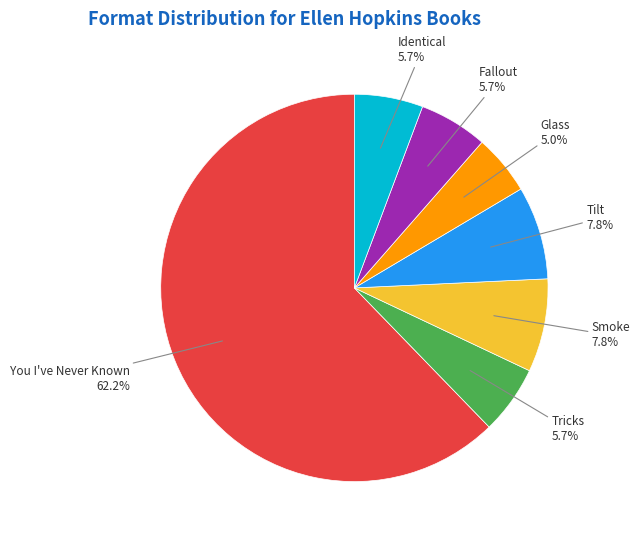

How many segments does this pie chart have?

7